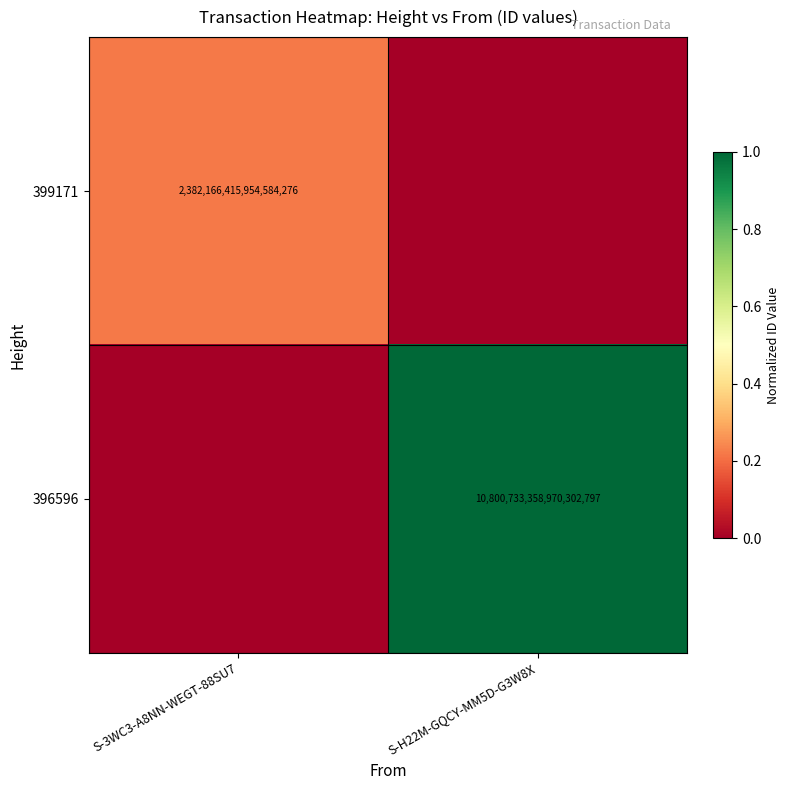

How many categories are shown in the chart?

2